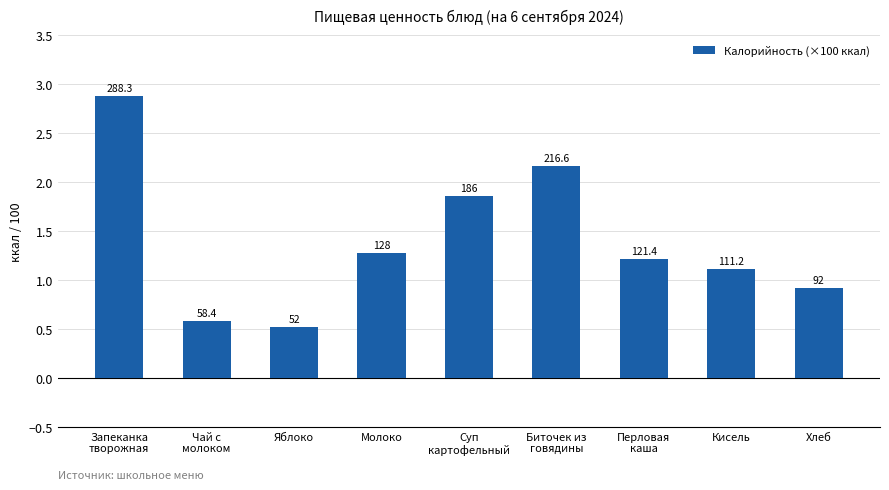

Reading right to left, transcribe all the data shown in this chart.

Хлеб=0.9	Кисель=1.1	Перловая
каша=1.2	Биточек из
говядины=2.2	Суп
картофельный=1.9	Молоко=1.3	Яблоко=0.5	Чай с
молоком=0.6	Запеканка
творожная=2.9